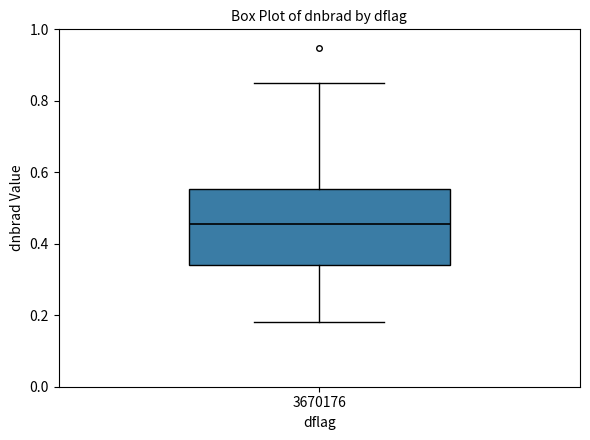

Transcribe this box plot: give where the median line is, the range the box spans, and where the two whiskers end, as read against the y-axis. The values are not printed on the chart, so give them approximately, as read against the axis.

median 0.46, box 0.34 to 0.56, whiskers 0.18 to 0.86